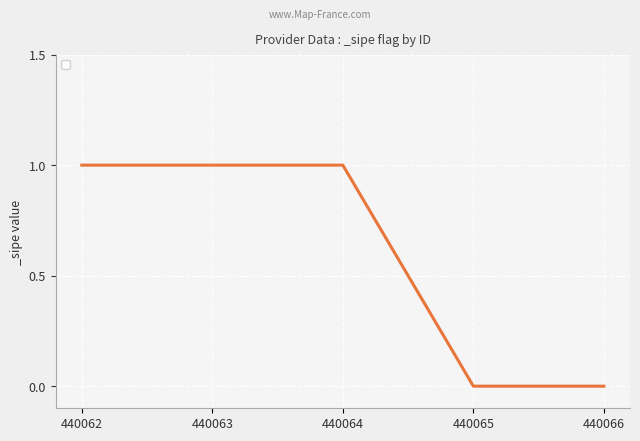

The value at 440064 is 1. True or false?

True